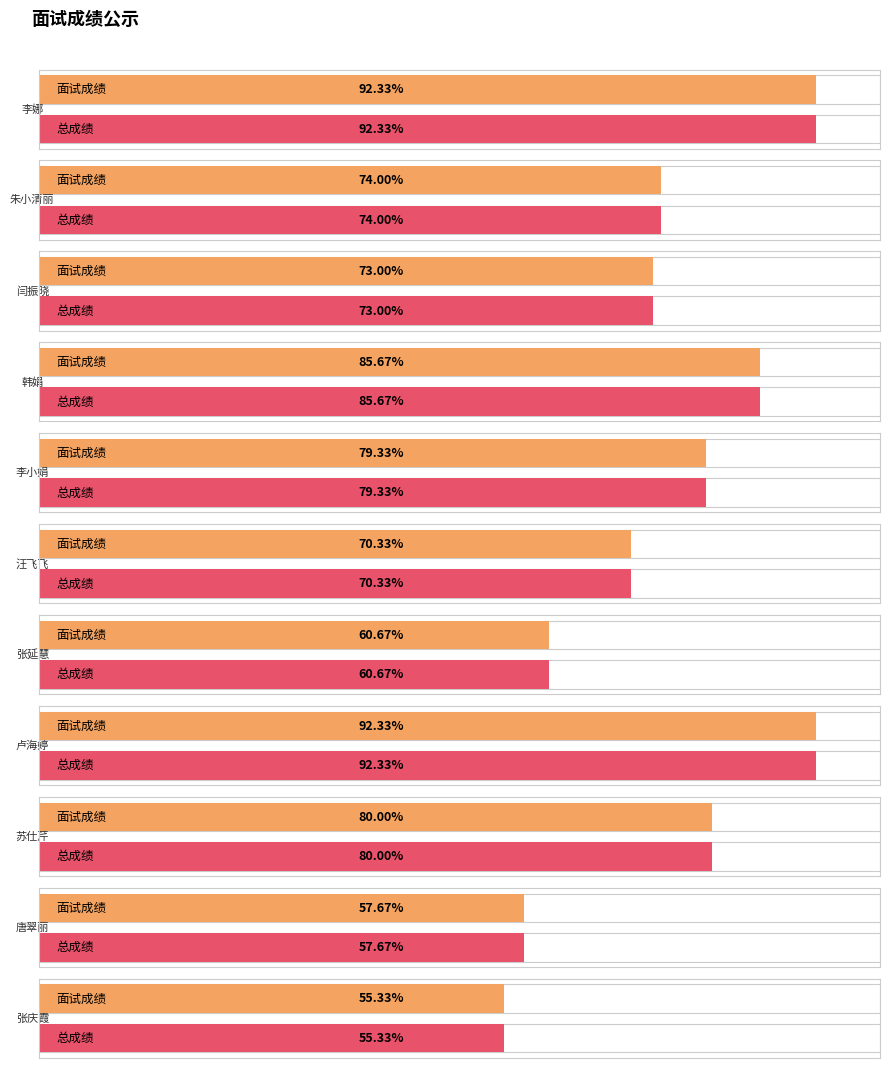

Between 朱小清丽 and 韩娟, which series saw the biggest shift?

面试成绩